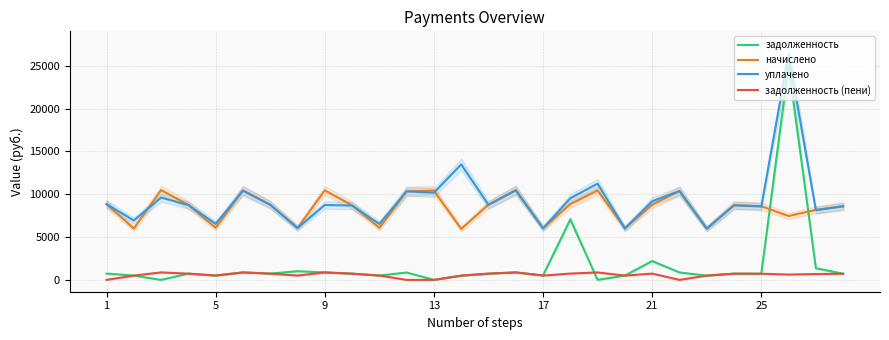

Which series has the widest spread of values?

задолженность